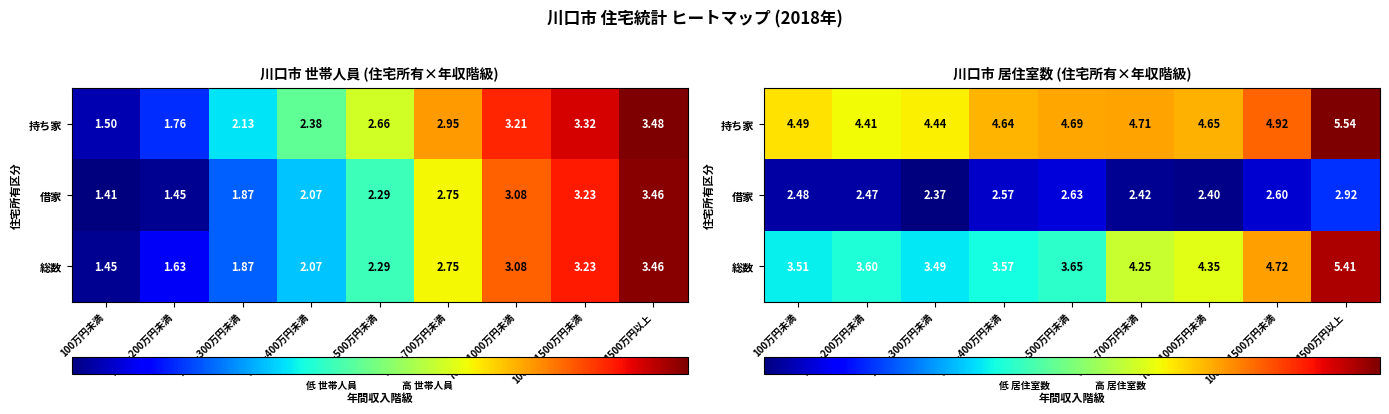

Rank the series at 1000～1500万円未満 from lowest to highest value.

借家, 総数, 持ち家